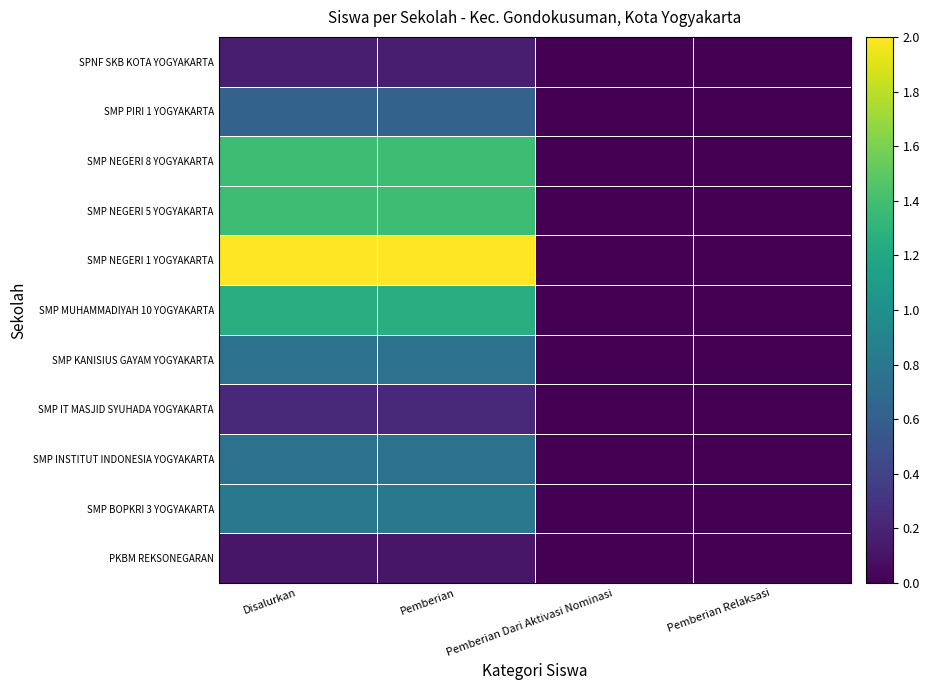

Rank the series at Pemberian Dari Aktivasi Nominasi from lowest to highest value.

PKBM REKSONEGARAN, SMP BOPKRI 3 YOGYAKARTA, SMP INSTITUT INDONESIA YOGYAKARTA, SMP IT MASJID SYUHADA YOGYAKARTA, SMP KANISIUS GAYAM YOGYAKARTA, SMP MUHAMMADIYAH 10 YOGYAKARTA, SMP NEGERI 1 YOGYAKARTA, SMP NEGERI 5 YOGYAKARTA, SMP NEGERI 8 YOGYAKARTA, SMP PIRI 1 YOGYAKARTA, SPNF SKB KOTA YOGYAKARTA